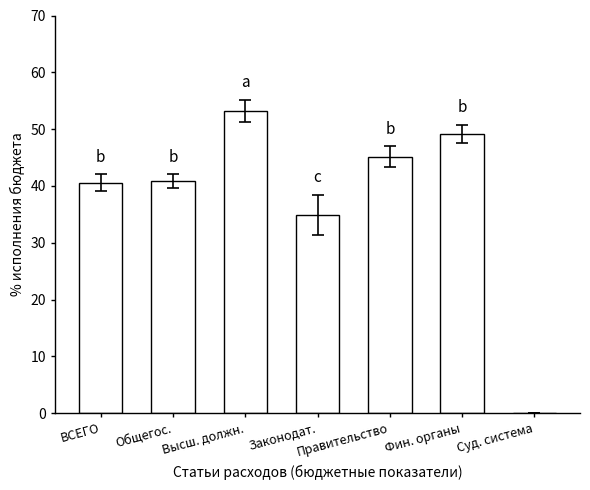

Reading left to right, extract all data points from this chart.

ВСЕГО=40.6	Общегос.=40.9	Высш. должн.=53.2	Законодат.=35.0	Правительство=45.2	Фин. органы=49.2	Суд. система=0.0